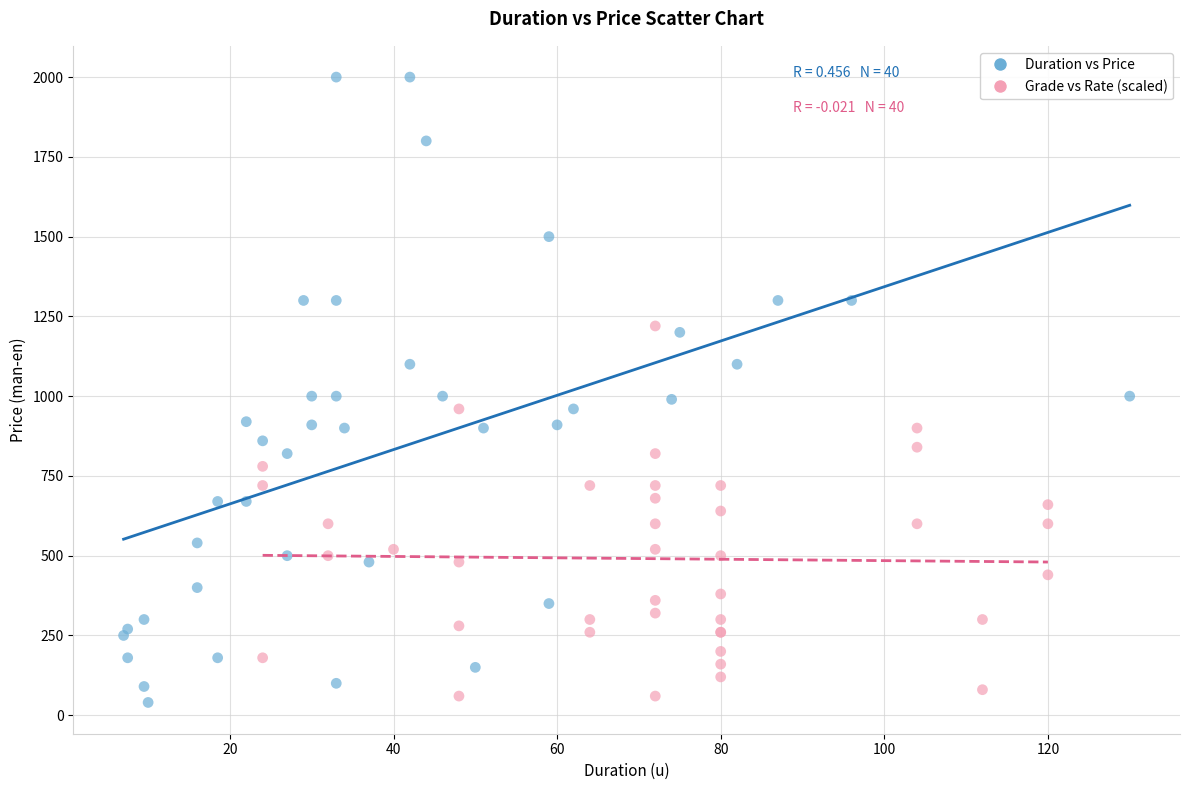

Which series contains the highest Y value?

Duration vs Price